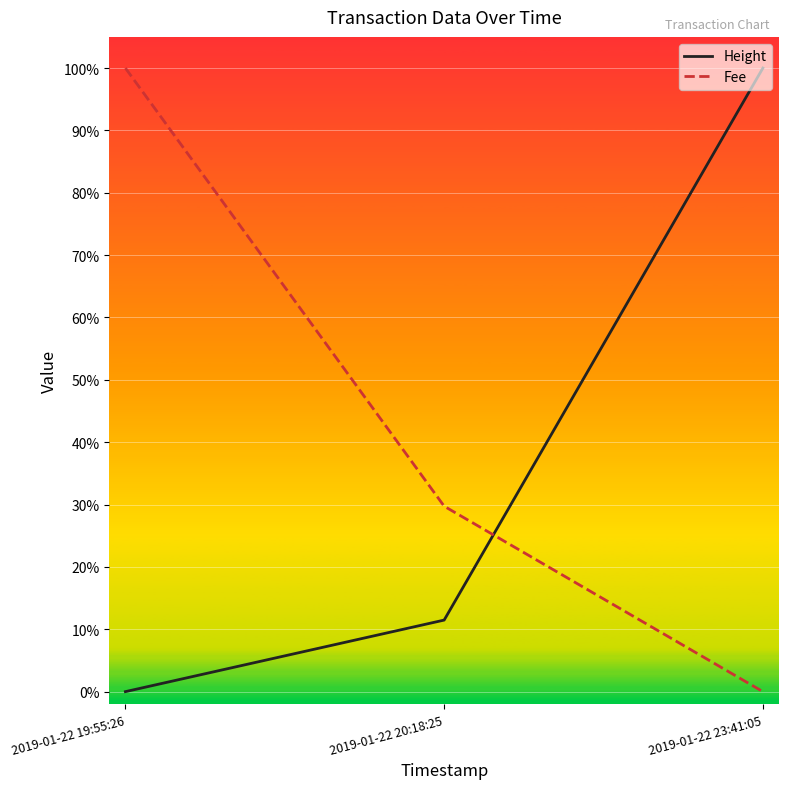

What is the sum of all Fee values?

1.3